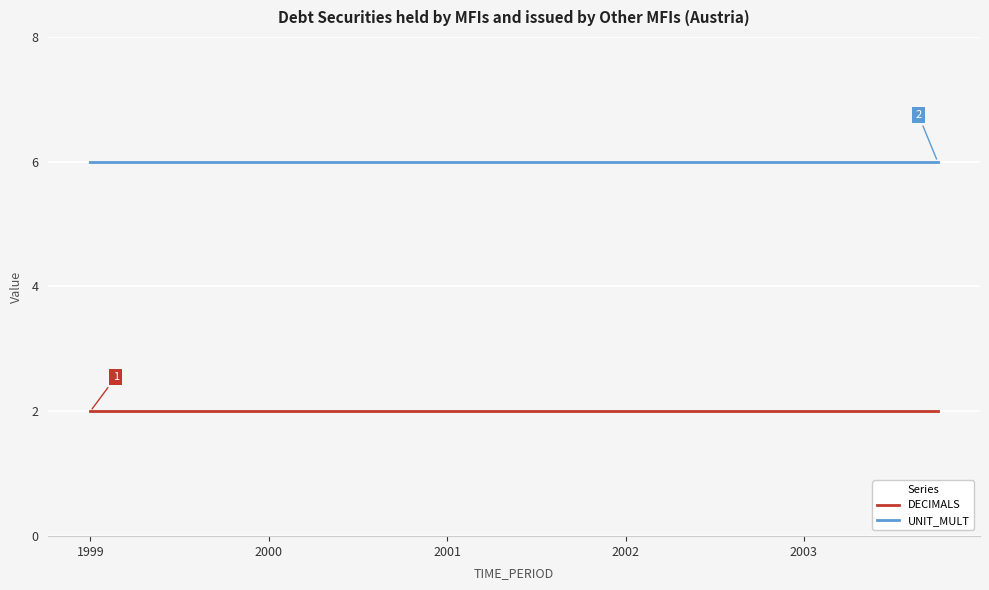

What is the greatest value displayed?

6